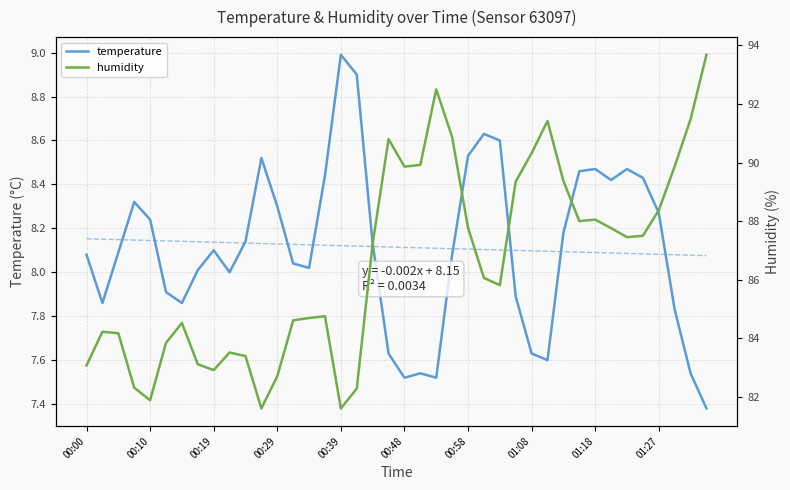

Is this an area chart (filled region under the line)?

No